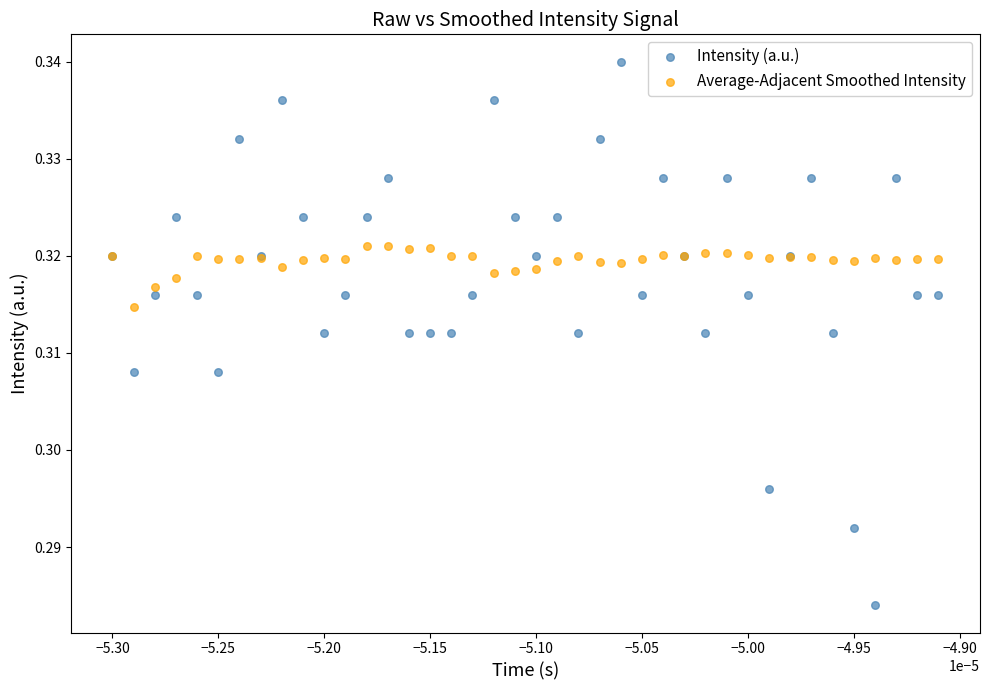

Which series reaches the maximum Y coordinate?

Intensity (a.u.)